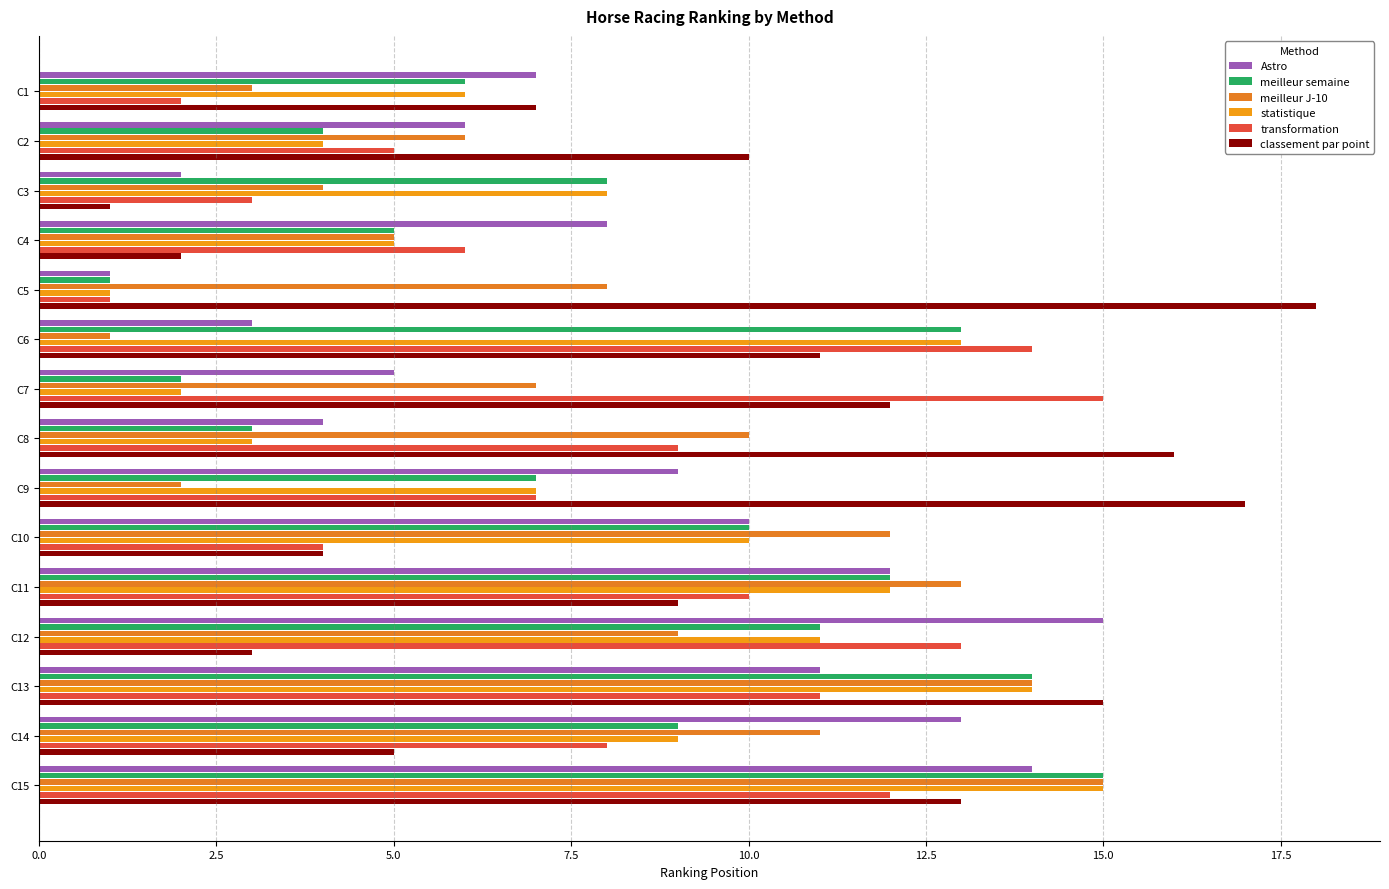

At which label does Astro reach its peak?

C12